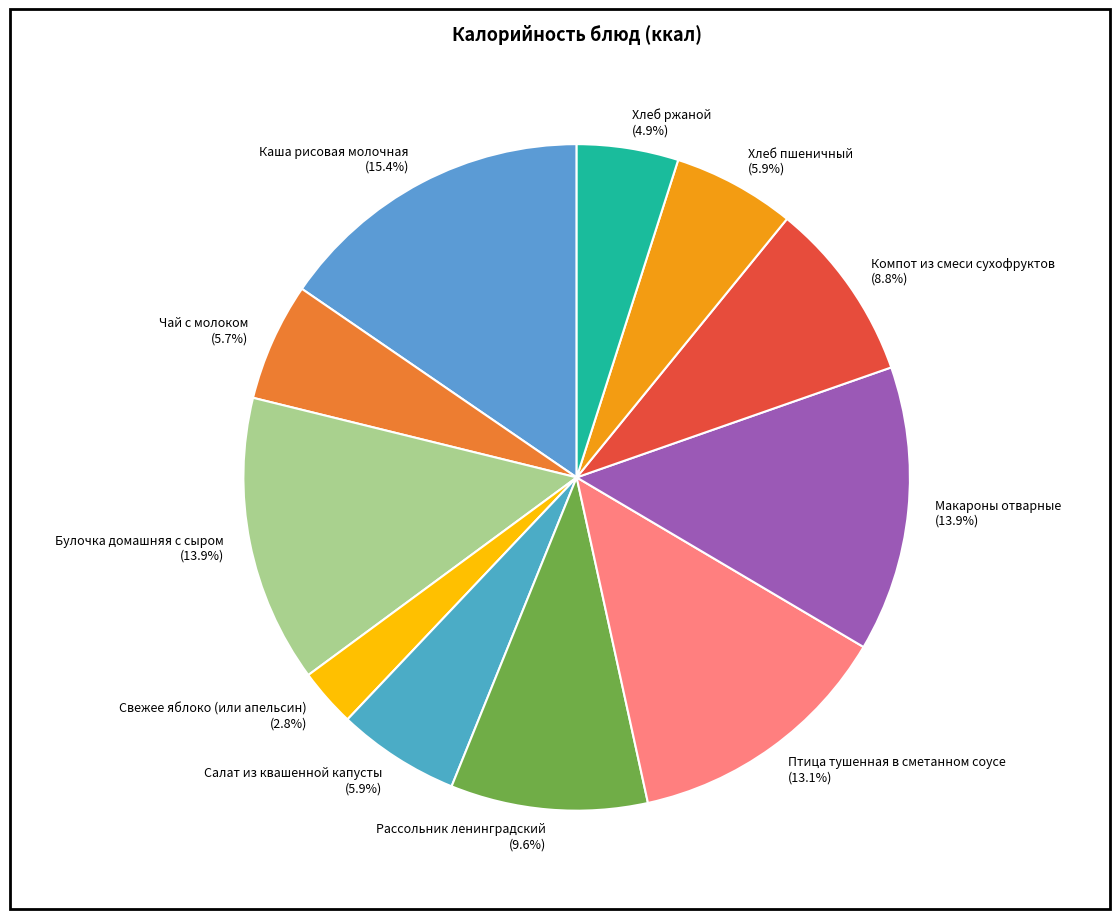

How many slices are in this pie chart?

11